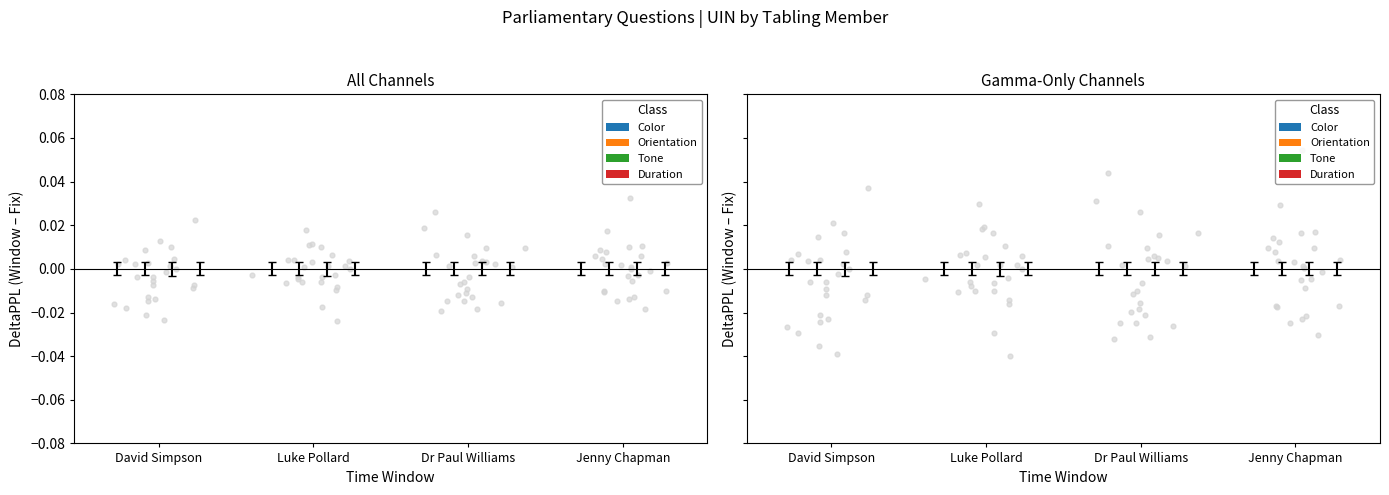

What are all the series names shown in the legend?

Color, Orientation, Tone, Duration